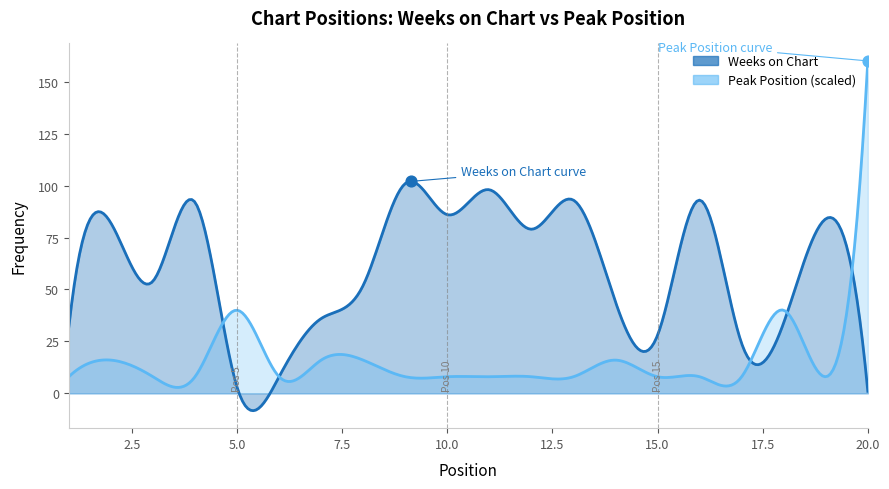

Which series contains the lowest Y value?

Weeks on Chart